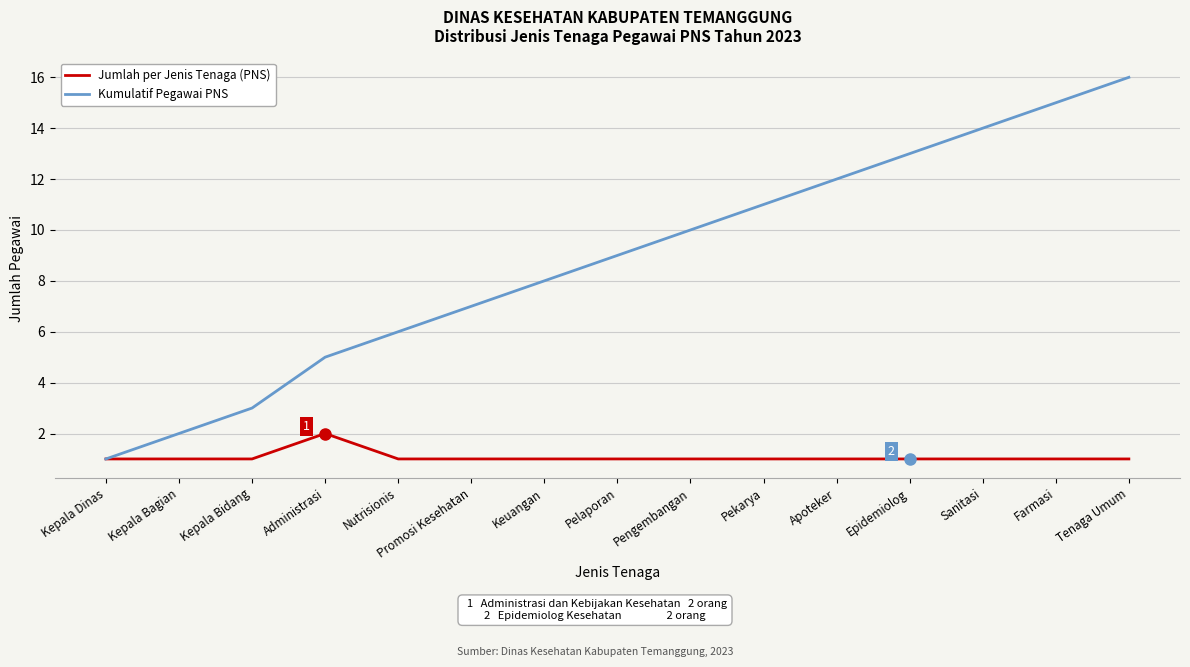

How many distinct data groups are displayed?

2